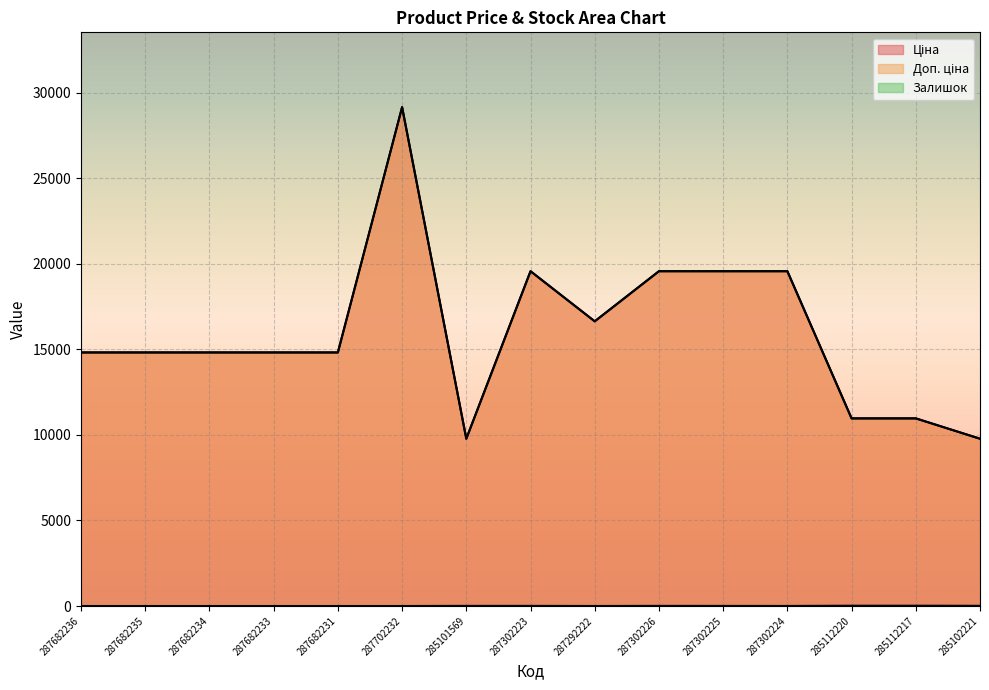

What is the difference between the highest and lowest values at 287302226?

19557.9